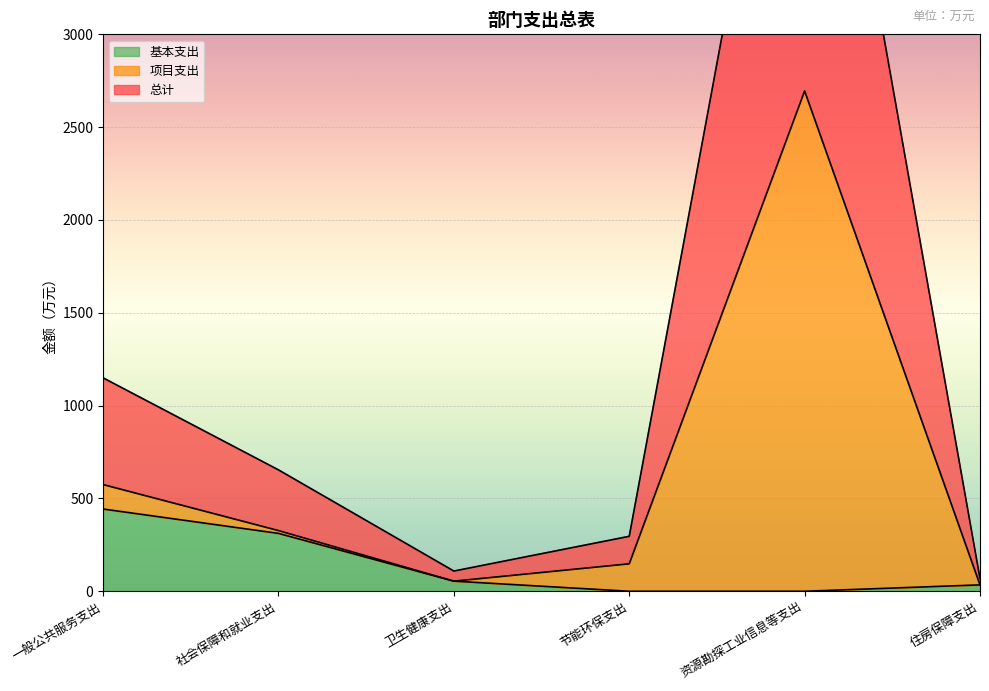

Read the 基本支出 value at 卫生健康支出.

54.5